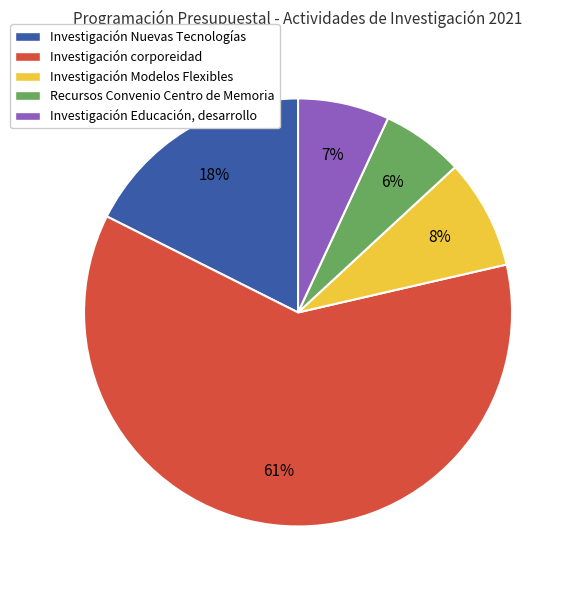

To the nearest percent, what percentage of the pie is Investigación Modelos Flexibles?

8%